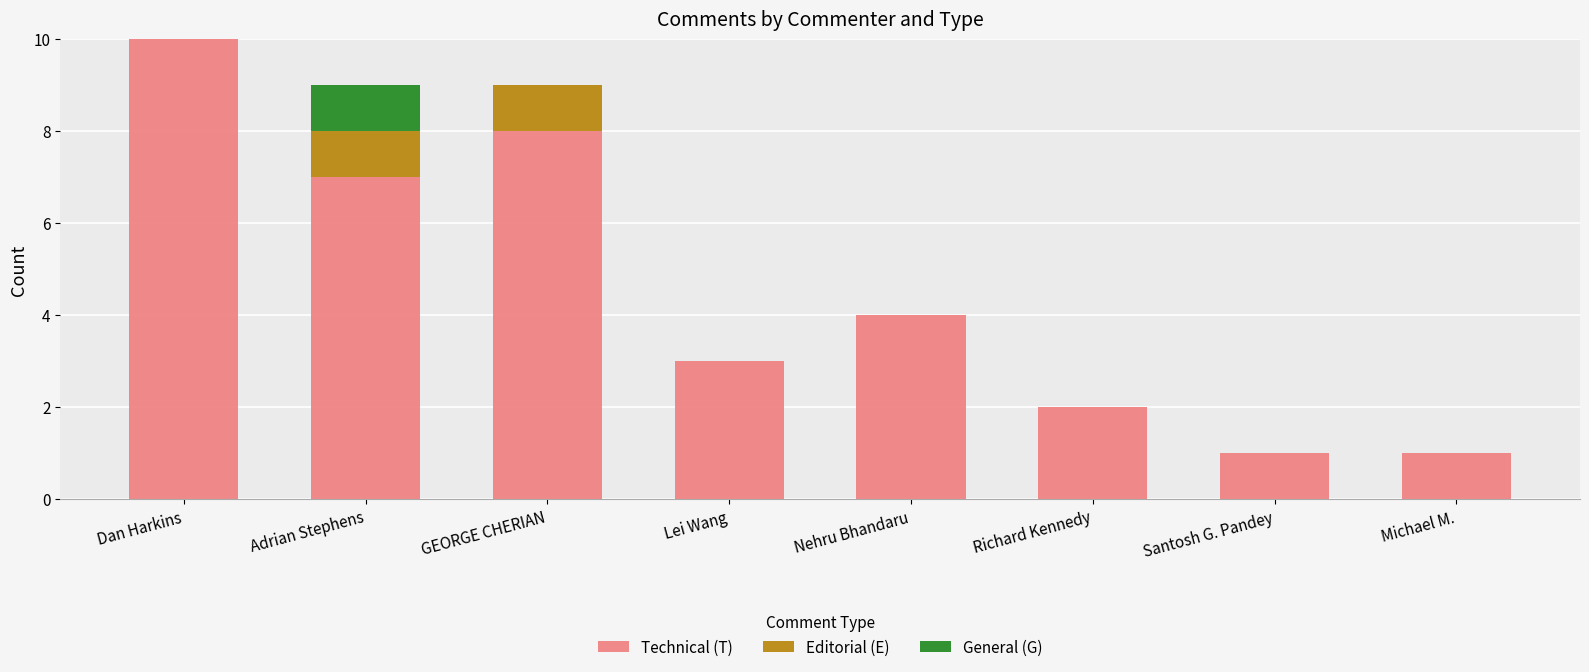

At which category is the sum across all series the highest?

Dan Harkins